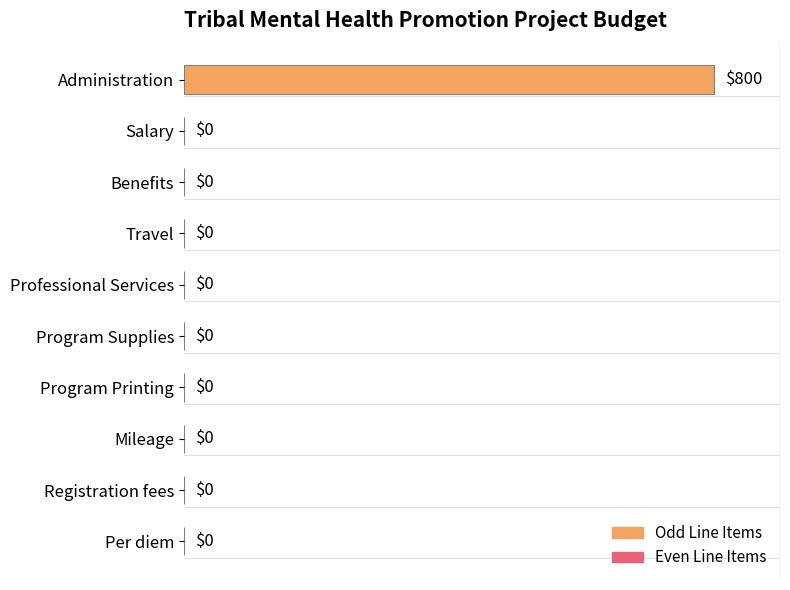

Reading bottom to top, transcribe all the data shown in this chart.

Per diem=0	Registration fees=0	Mileage=0	Program Printing=0	Program Supplies=0	Professional Services=0	Travel=0	Benefits=0	Salary=0	Administration=800